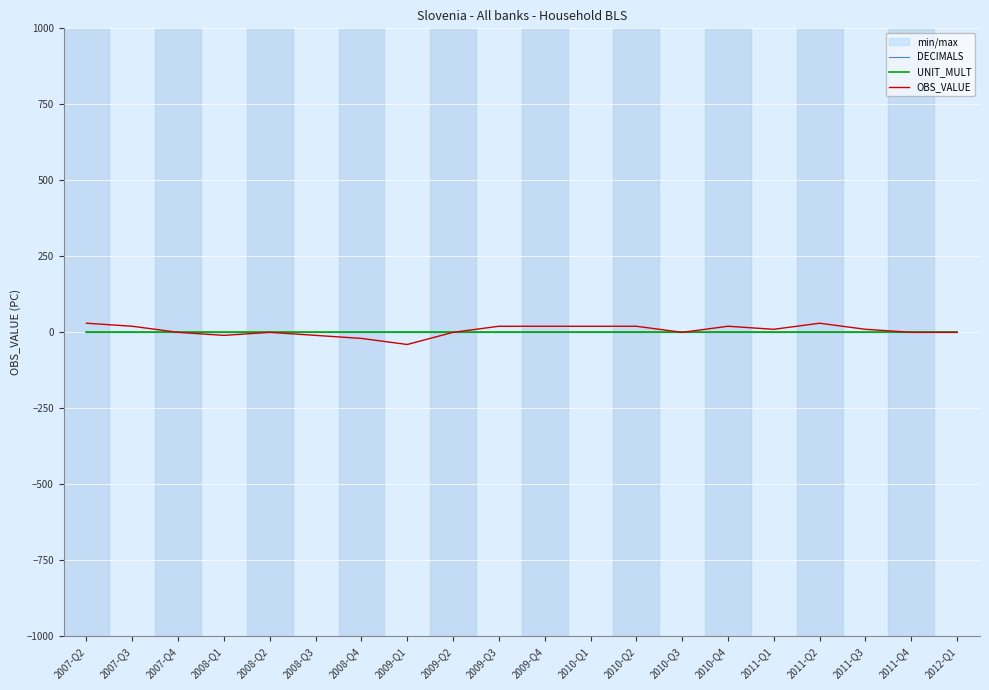

Rank the series at 2012-Q1 from lowest to highest value.

DECIMALS, UNIT_MULT, OBS_VALUE